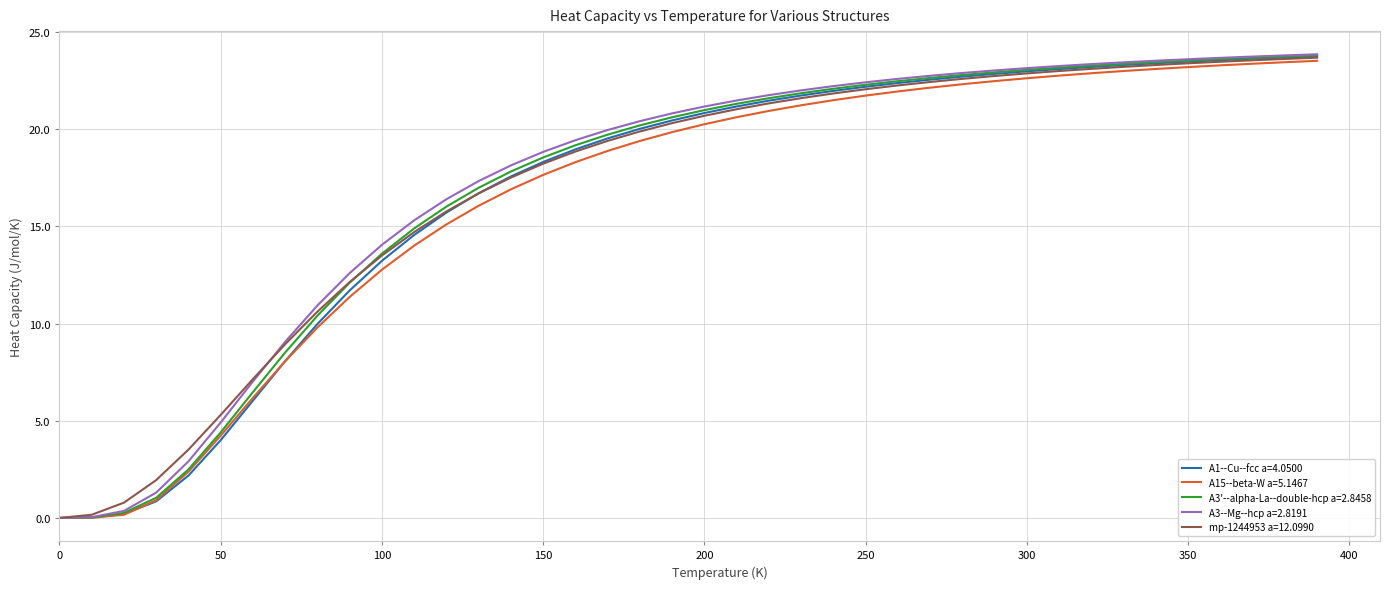

What is the highest value of the A3--Mg--hcp a=2.8191 series?

23.8